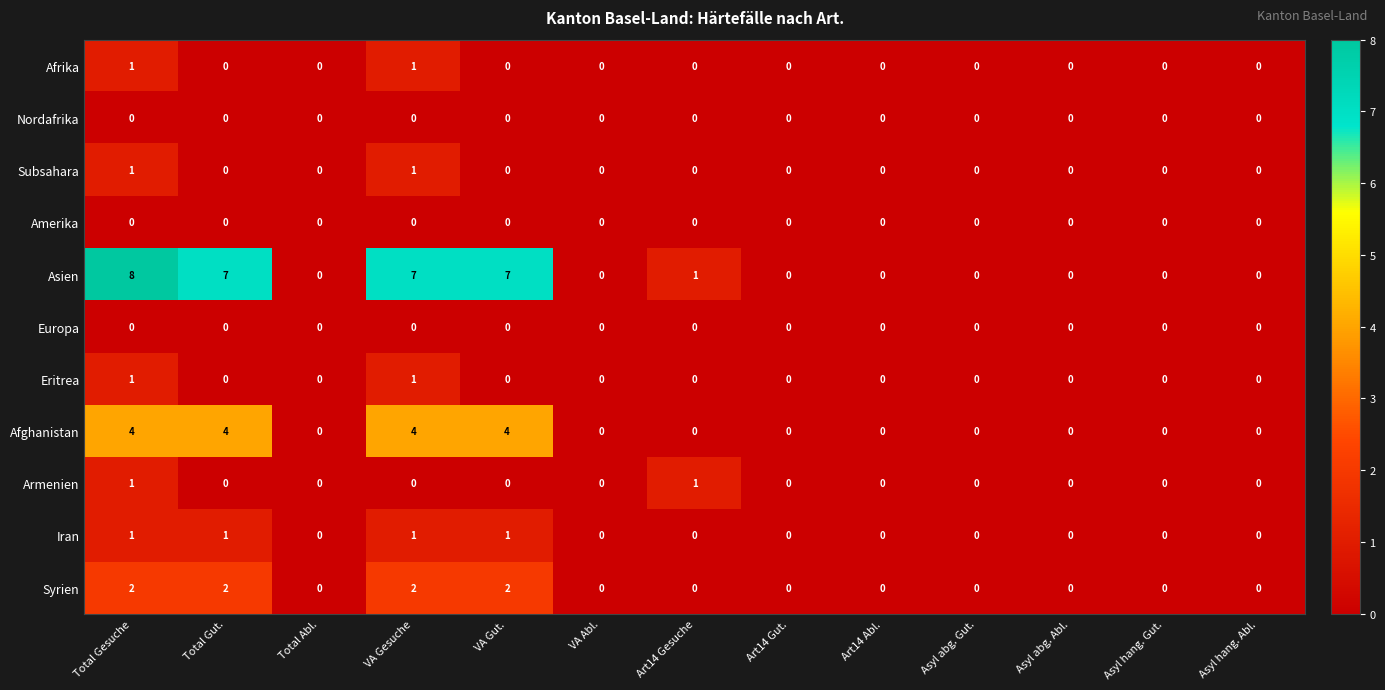

The value of Afrika at VA Gut. is -1. True or false?

False